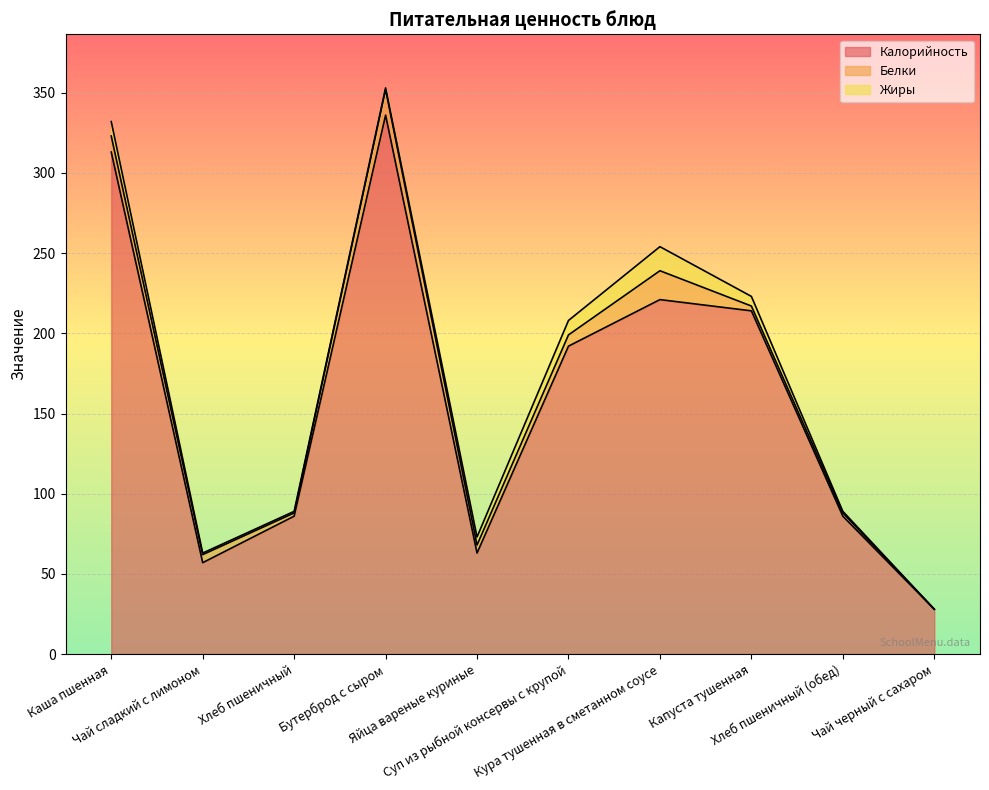

Rank the categories by Белки value from highest to lowest.

Кура тушенная в сметанном соусе, Бутерброд с сыром, Каша пшенная, Суп из рыбной консервы с крупой, Чай сладкий с лимоном, Яйца вареные куриные, Капуста тушенная, Хлеб пшеничный, Хлеб пшеничный (обед), Чай черный с сахаром